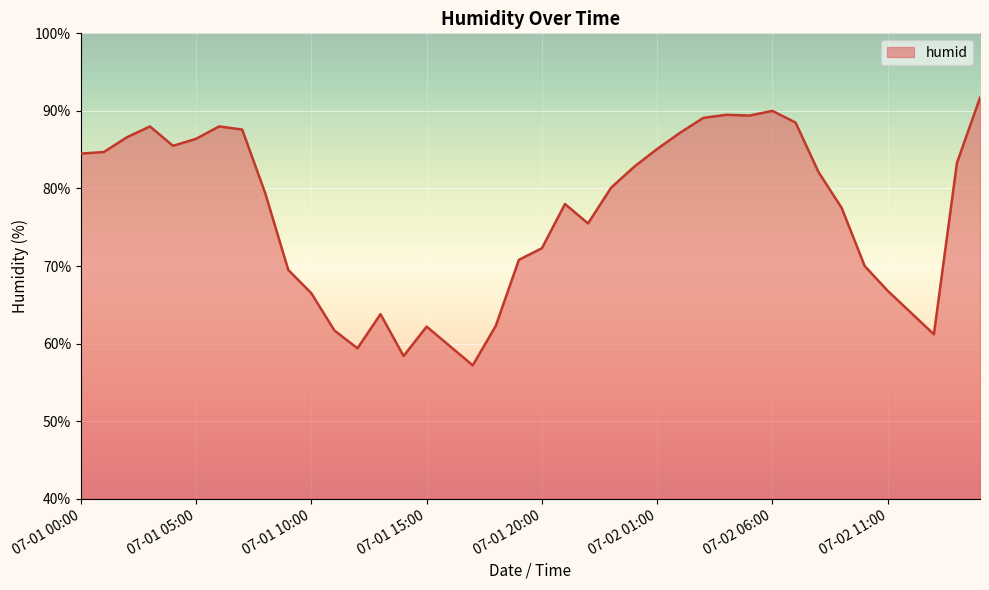

What is the smallest value displayed?

57.2